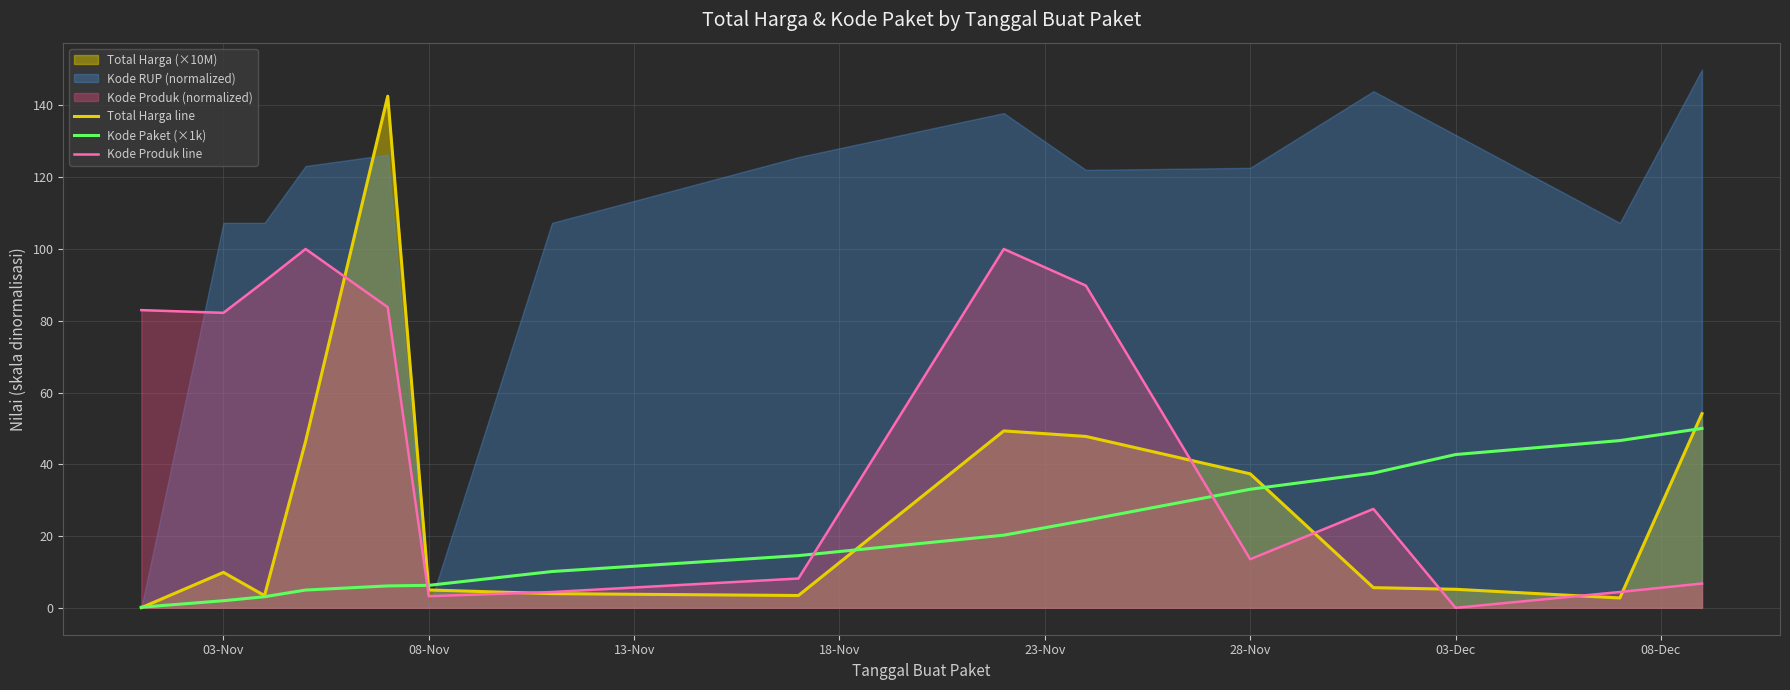

What is the maximum value for Kode Produk line?

100.0